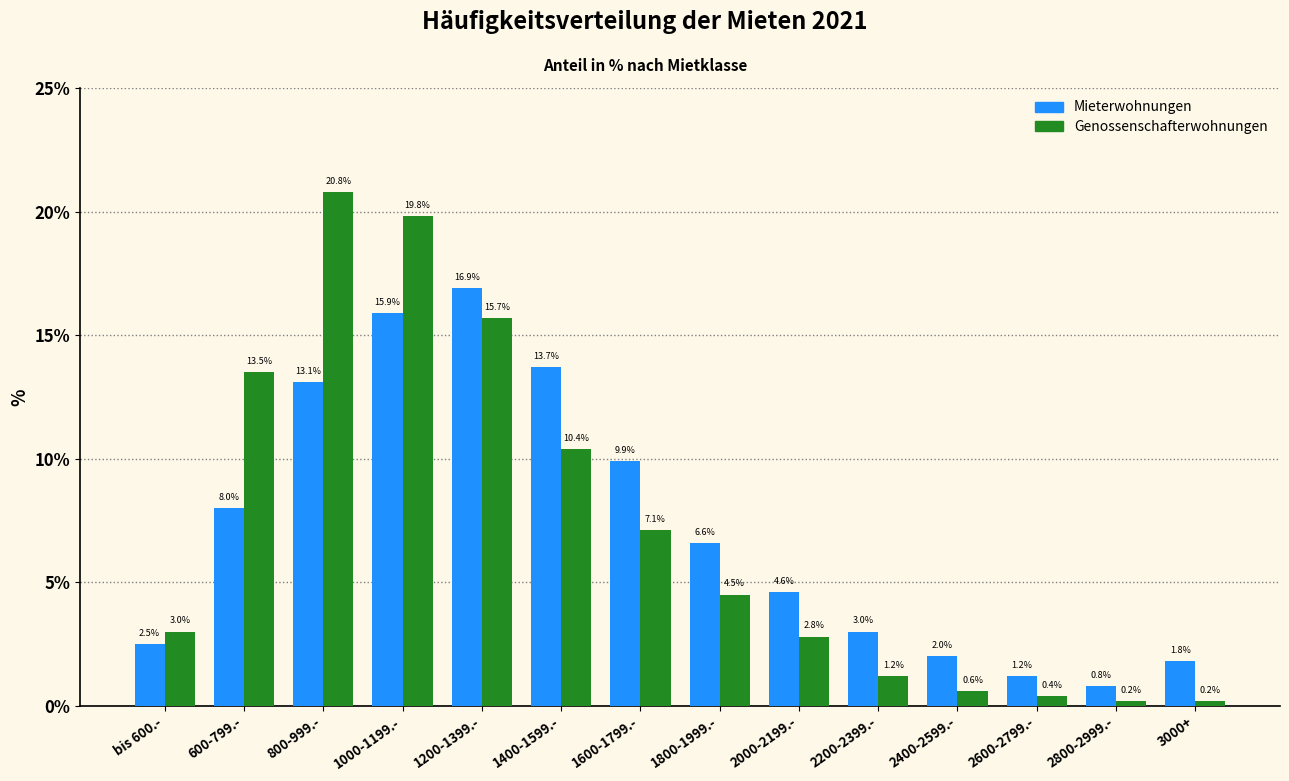

Reading right to left, list all the values displayed in this chart.

Mieterwohnungen: 1.8	0.8	1.2	2.0	3.0	4.6	6.6	9.9	13.7	16.9	15.9	13.1	8.0	2.5
Genossenschafterwohnungen: 0.2	0.2	0.4	0.6	1.2	2.8	4.5	7.1	10.4	15.7	19.8	20.8	13.5	3.0